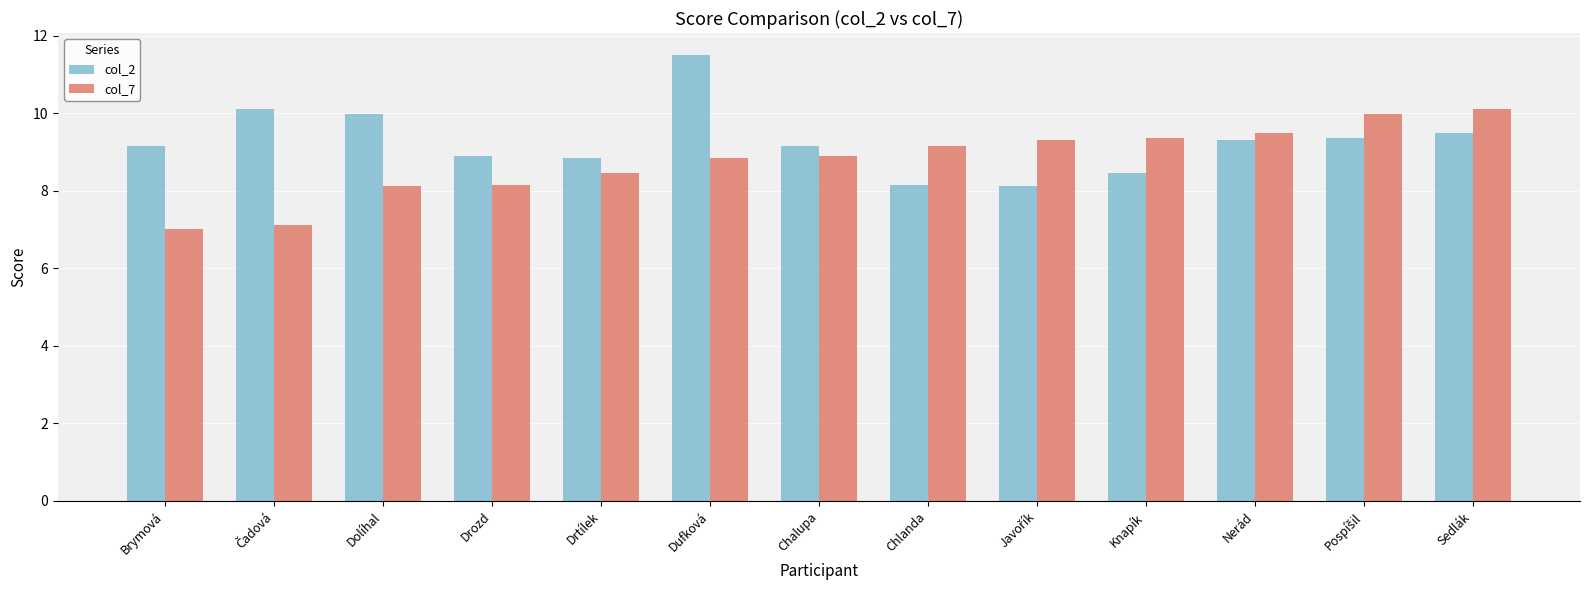

What is the smallest value displayed?

7.0